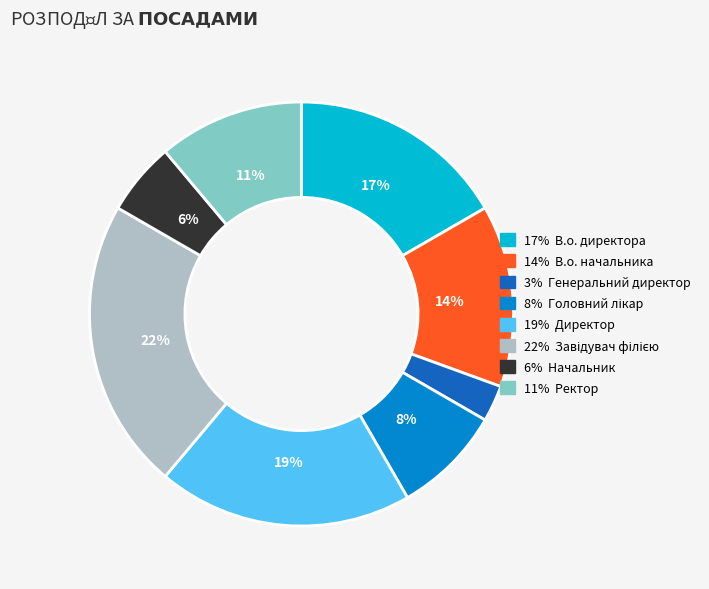

To the nearest percent, what is the average slice percentage?

12%